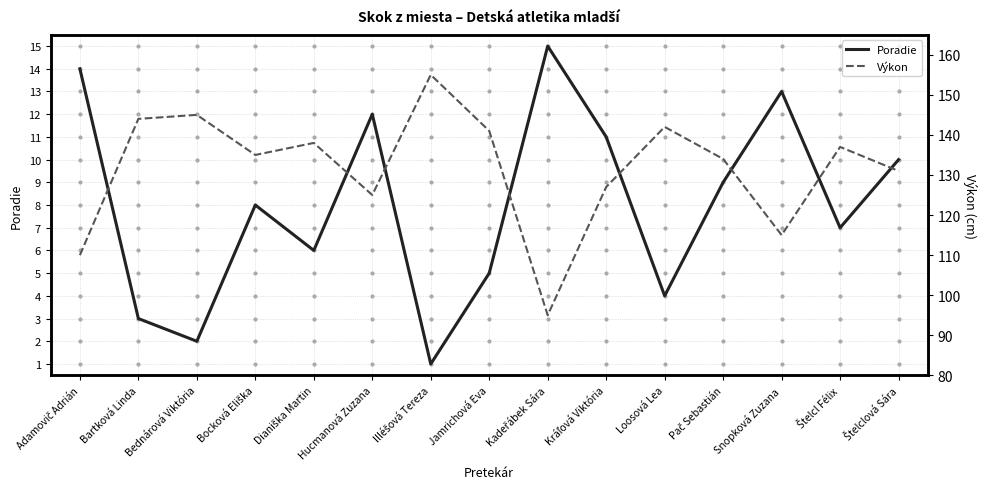

What is the total value across all series at Kadeřábek Sára?

110